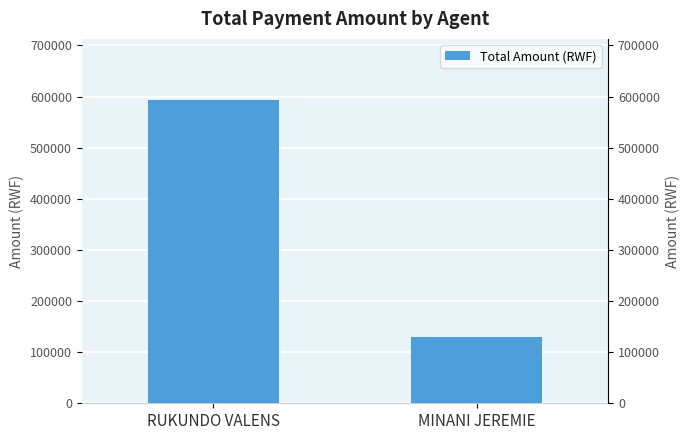

Reading left to right, transcribe all the data shown in this chart.

RUKUNDO VALENS=594000	MINANI JEREMIE=129000